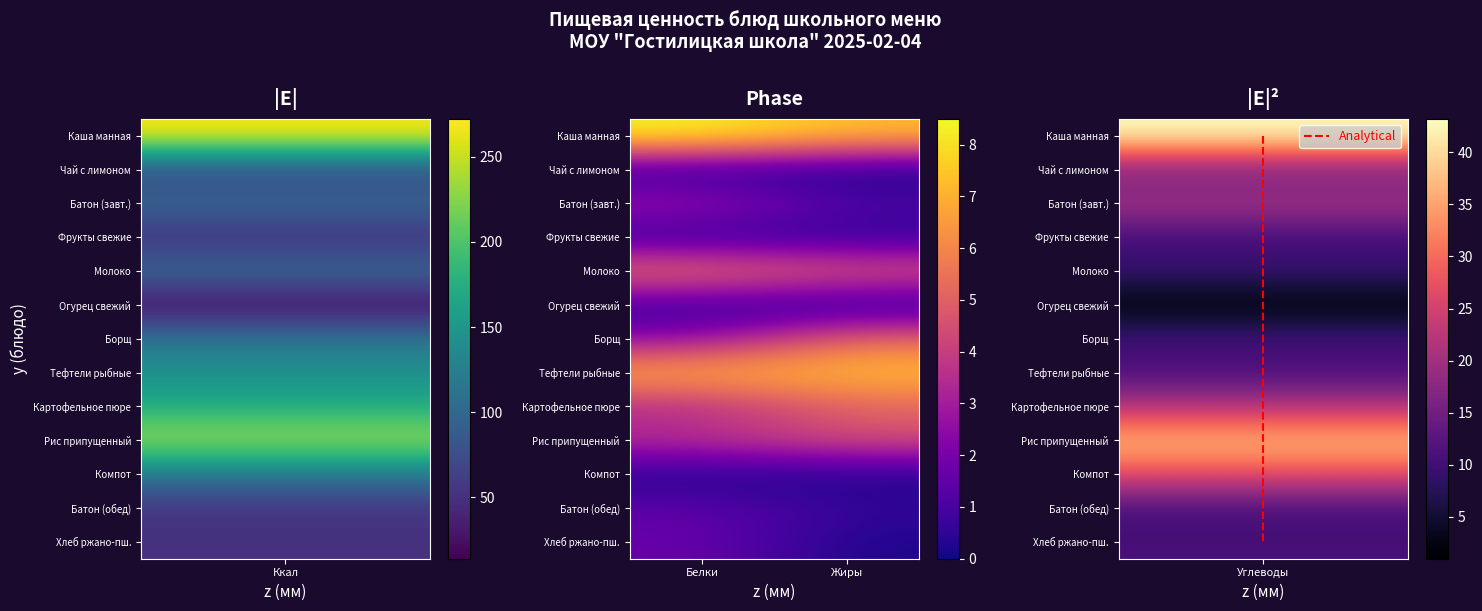

Where does the ХЛЕБ РЖАНО-ПШЕНИЧНЫЙ series first go above 10?

Калорийность